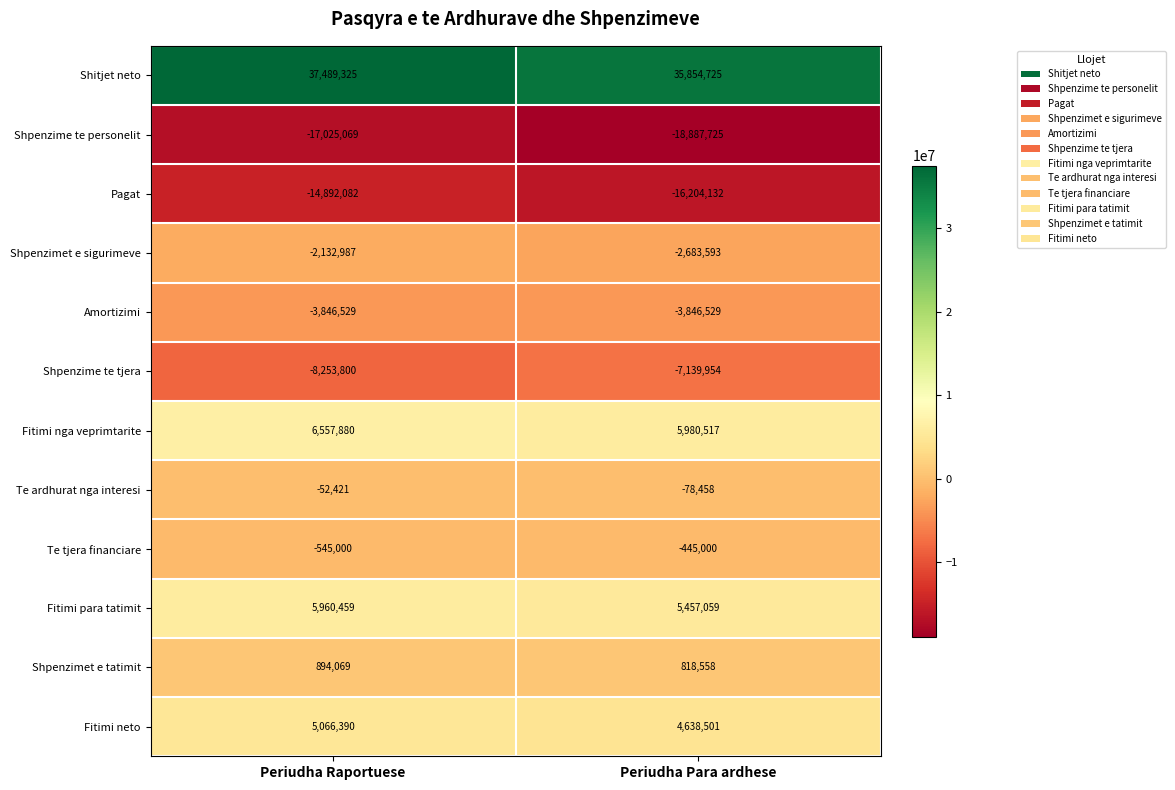

What is the average value of the Te tjera financiare series?

-495000